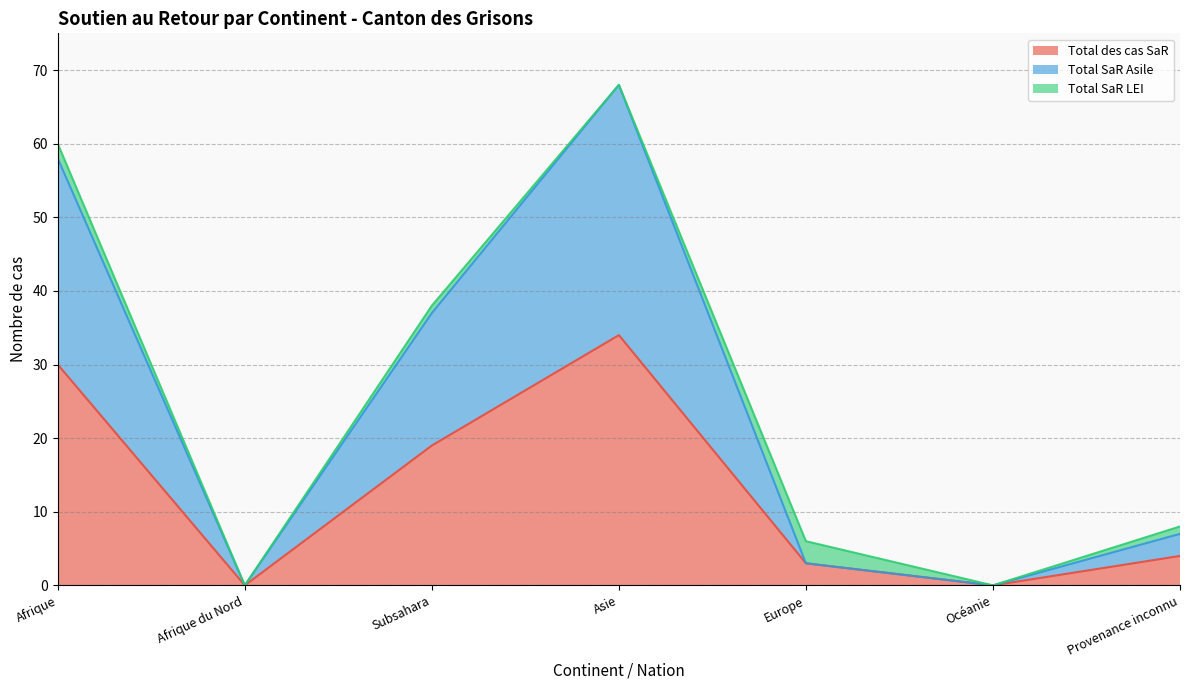

What are all the series names shown in the legend?

Total des cas SaR, Total SaR Asile, Total SaR LEI